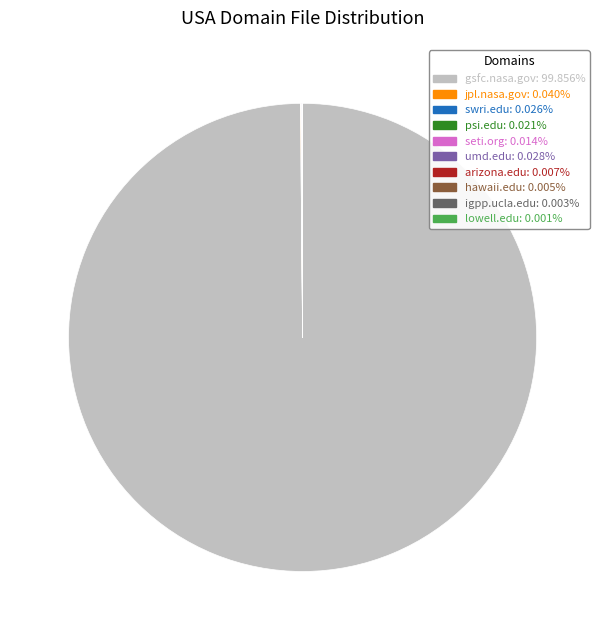

Does gsfc.nasa.gov: 99.856% represent more than half of the total?

Yes